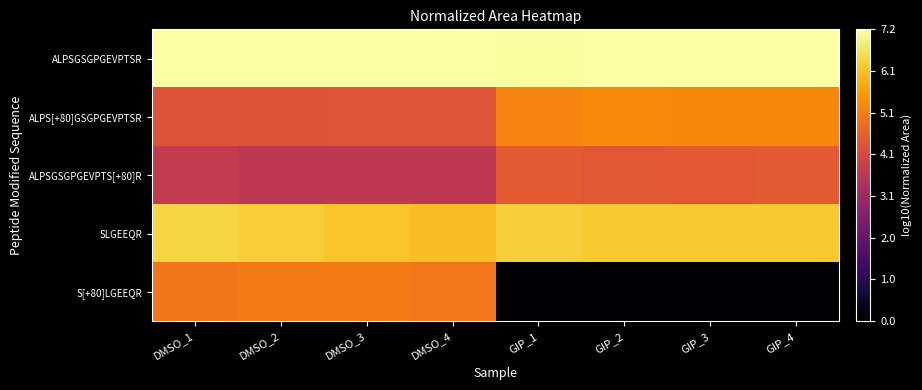

Rank the series by their average value, from highest to lowest.

ALPSGSGPGEVPTSR, SLGEEQR, ALPS[+80]GSGPGEVPTSR, ALPSGSGPGEVPTS[+80]R, S[+80]LGEEQR